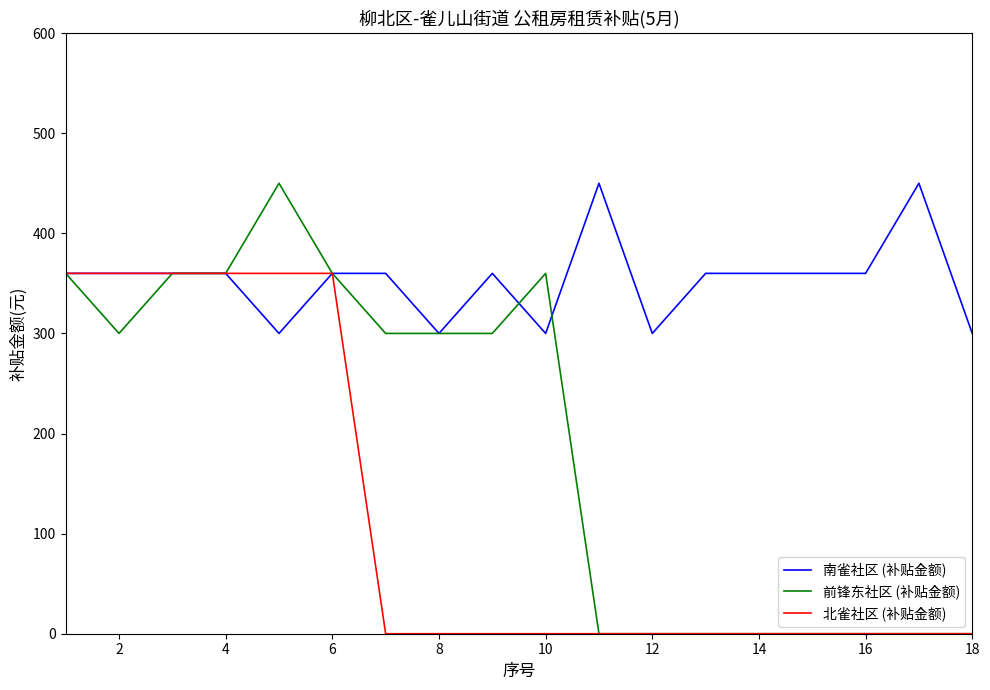

Which series has the largest total across all categories?

南雀社区 (补贴金额)